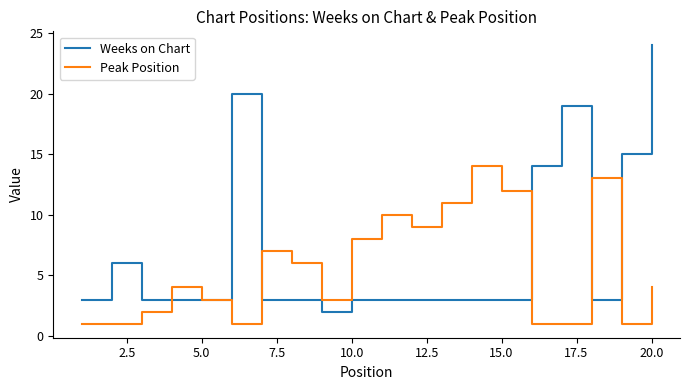

Which series has the largest range (max minus min)?

Weeks on Chart